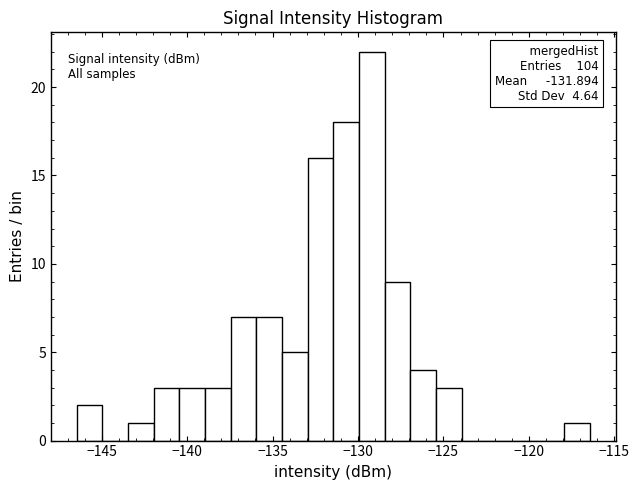

Read against the x-axis, roughly where is the centre of the tallest bar?

-129.0